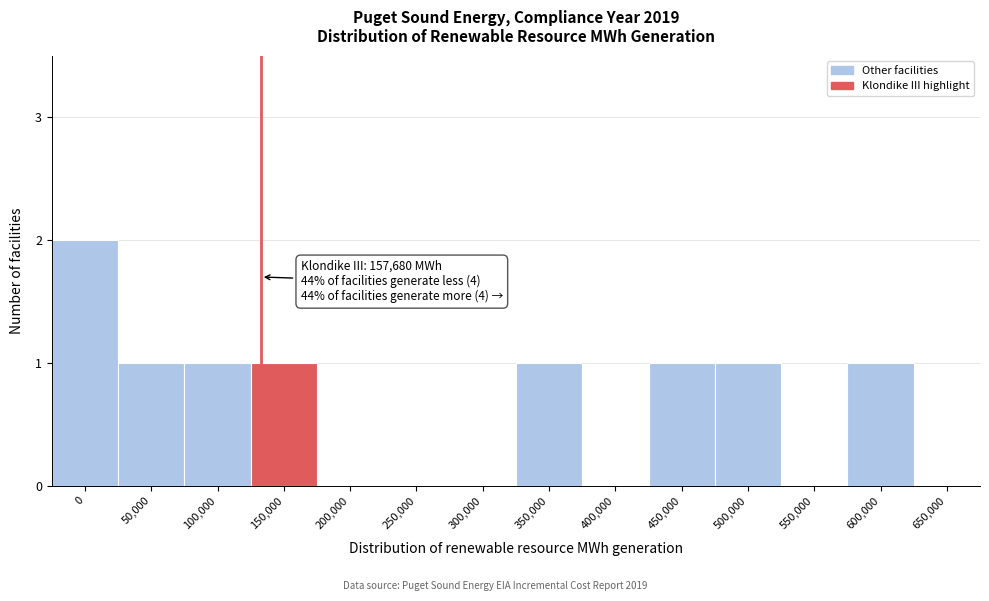

Reading left to right, transcribe all the data shown in this chart.

0=2	50,000=1	100,000=1	150,000=1	200,000=0	250,000=0	300,000=0	350,000=1	400,000=0	450,000=1	500,000=1	550,000=0	600,000=1	650,000=0